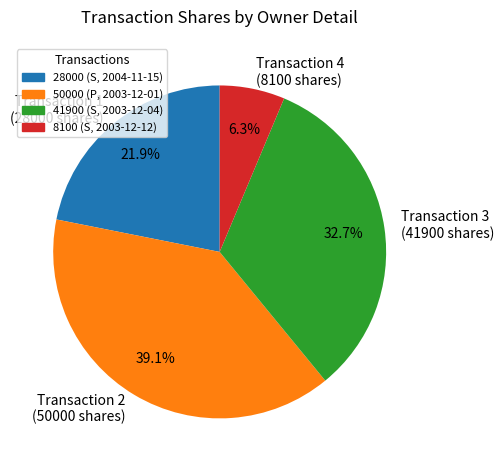

Is the sum of Transaction 1 (28000 shares) and Transaction 2 (50000 shares) greater than half?

Yes